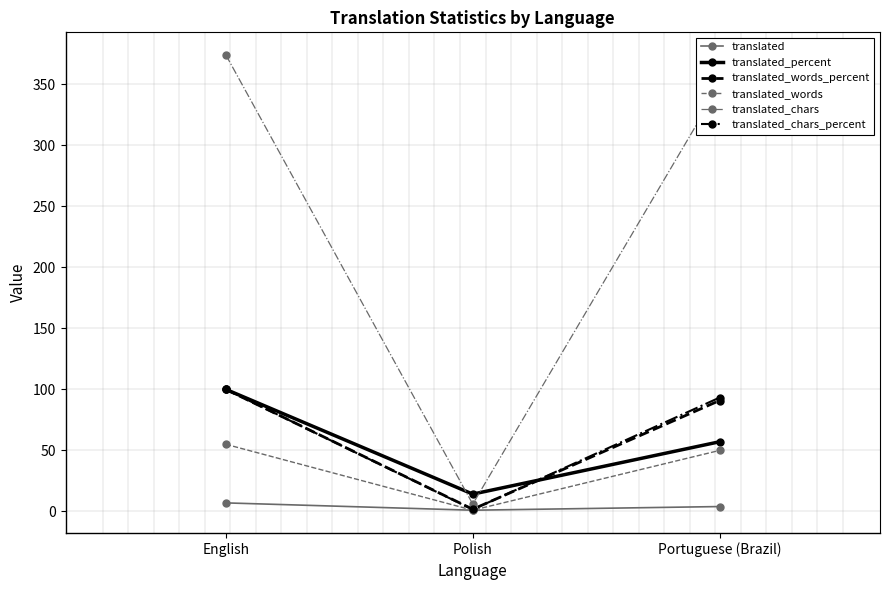

What is the sum of all translated_percent values?

171.3